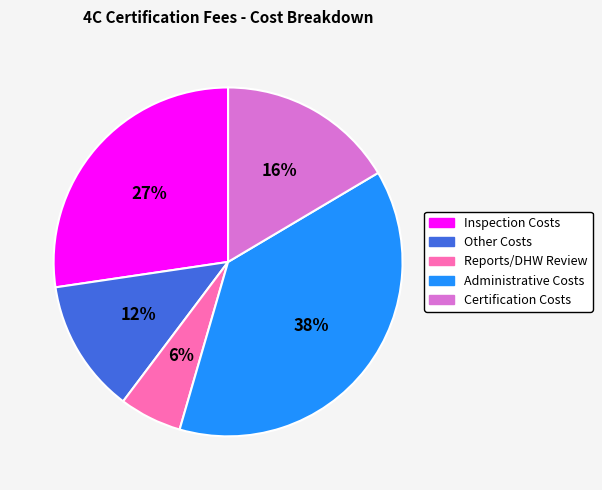

Approximately how many times larger is the value at Reports/DHW Review compared to Inspection Costs?

0.2